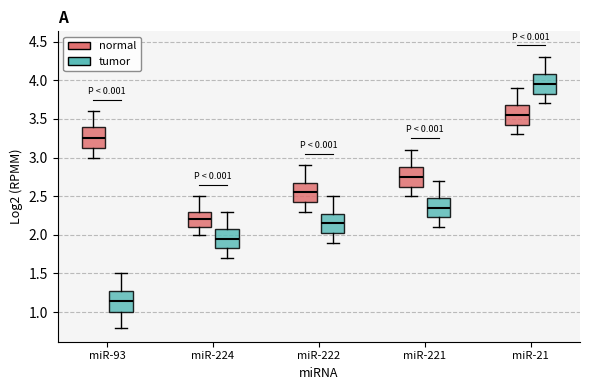

Which box's median line is the lowest?

miR-93 (tumor)